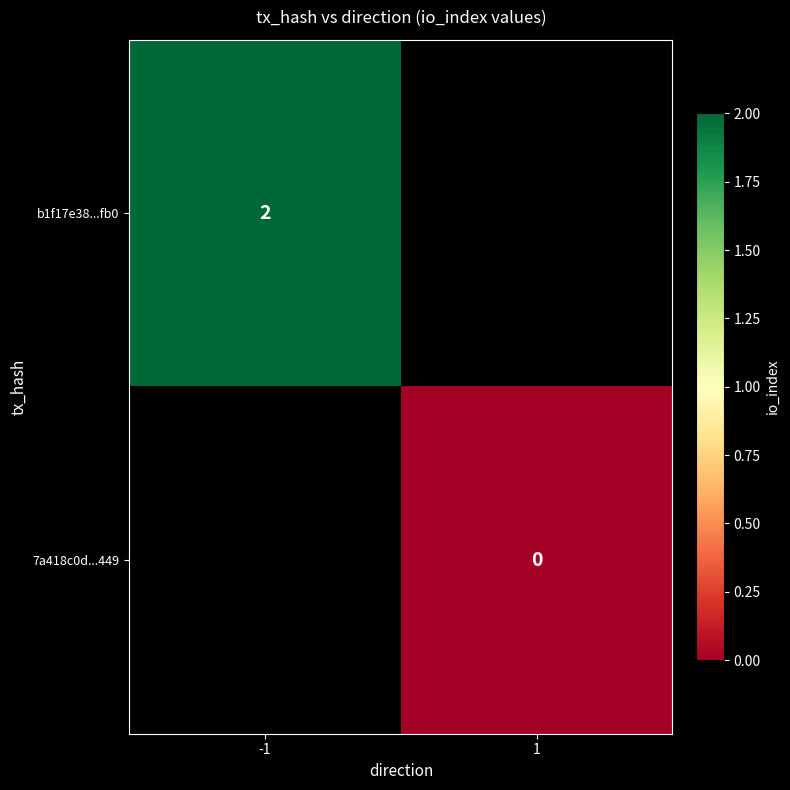

Is the value of 7a418c0d...449 at 1 greater than the value of b1f17e38...fb0 at -1?

No